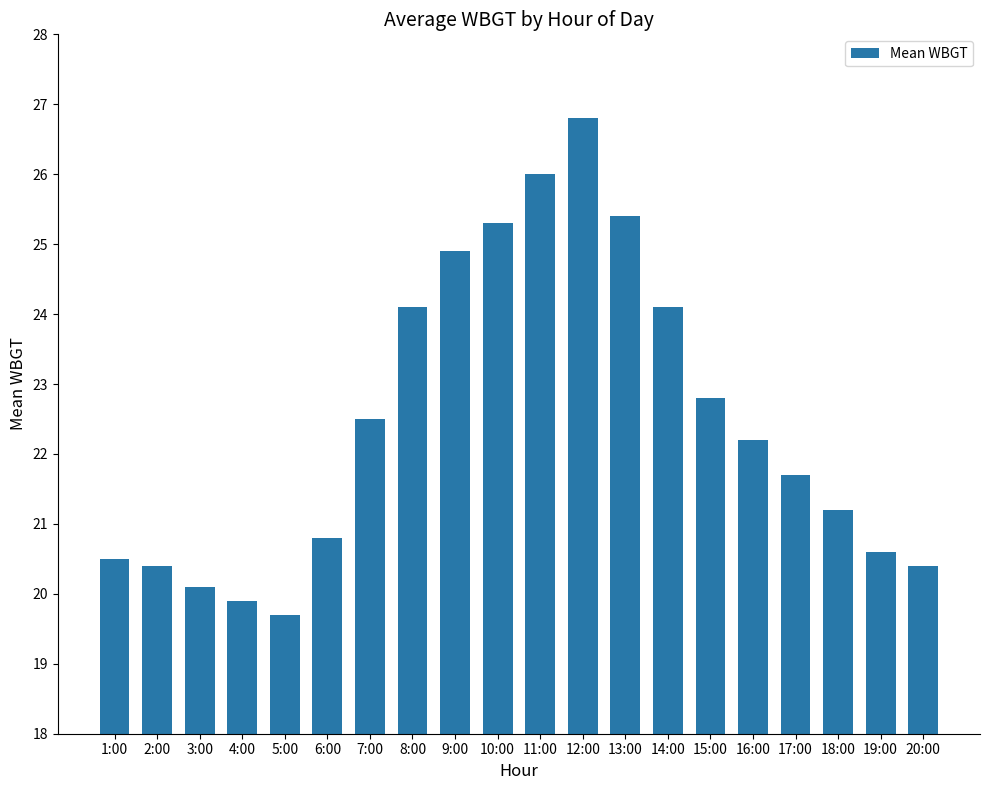

The chart shows a value of 20.1 at 3:00. True or false?

True